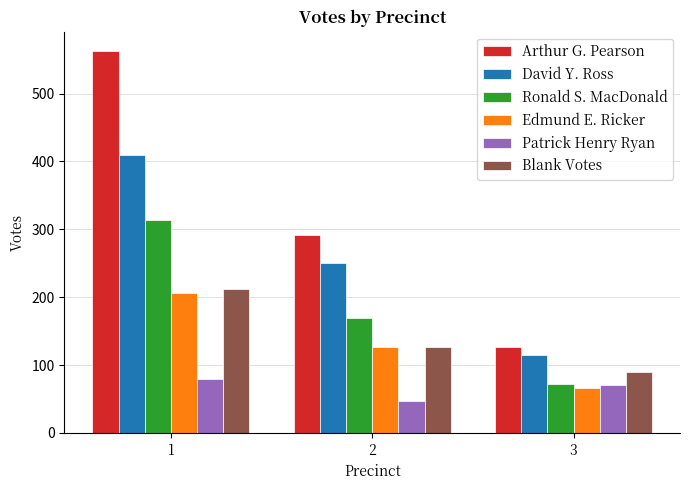

What is the maximum value shown in the chart?

563